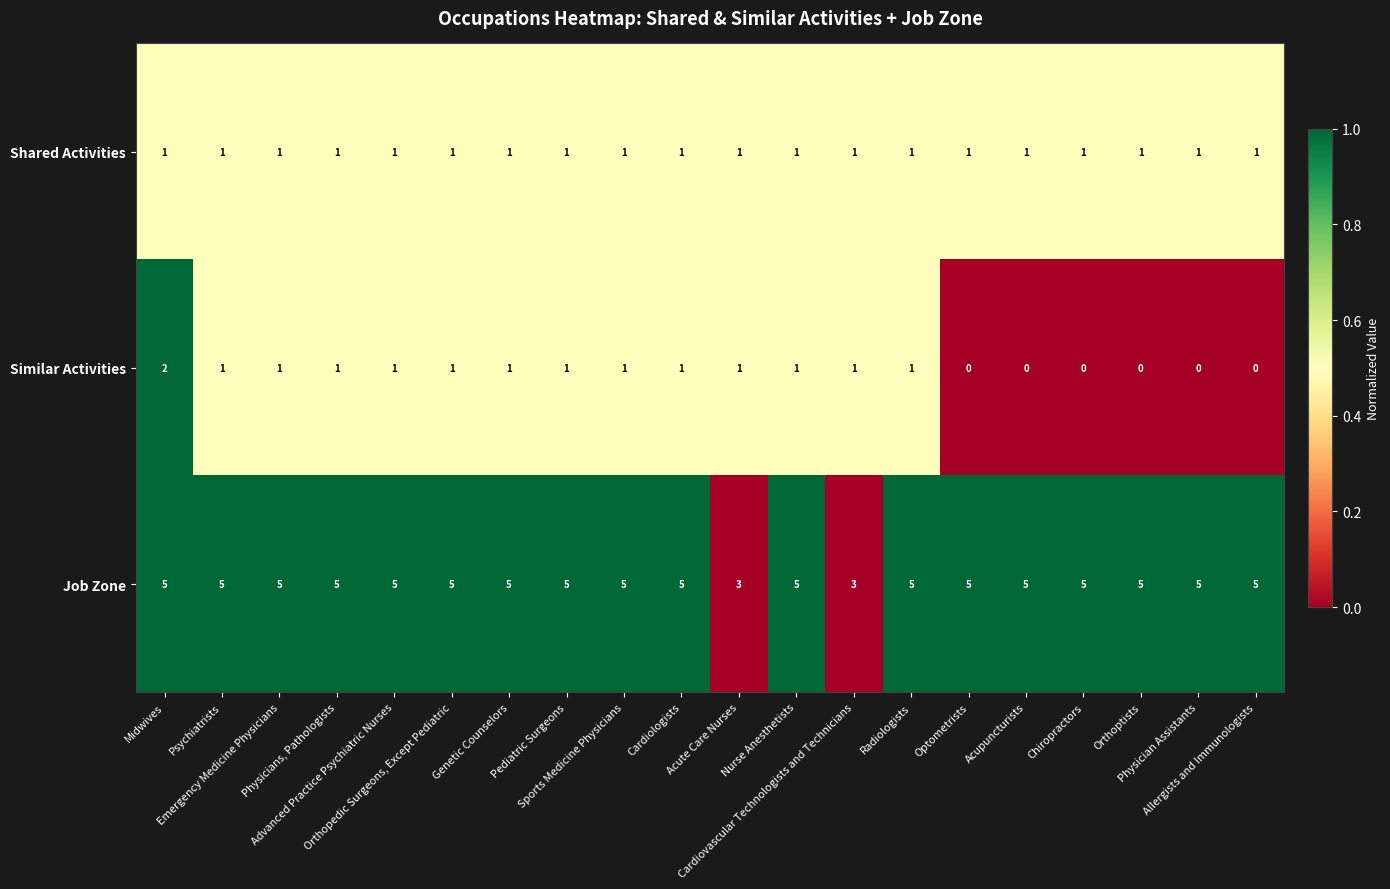

List the series in order of their peak value, highest first.

Job Zone, Similar Activities, Shared Activities